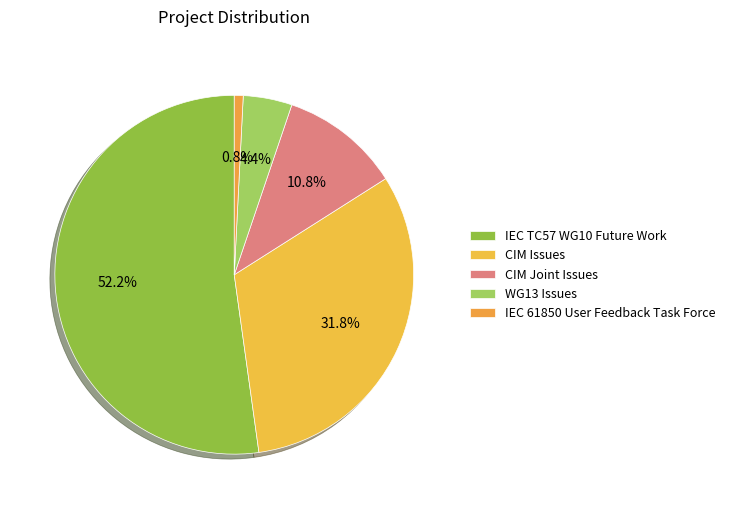

Count the number of slices in the pie.

5